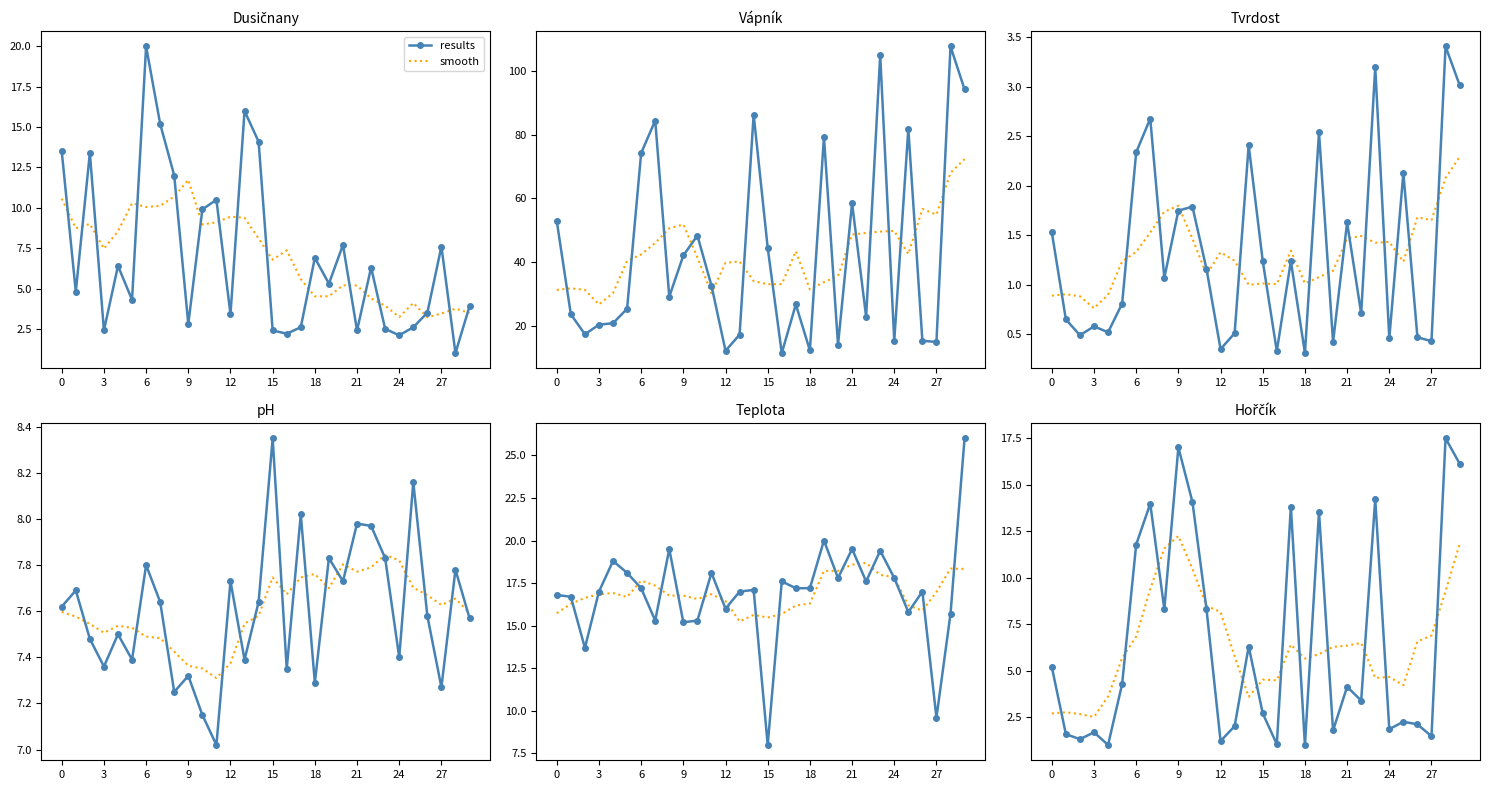

What is the spread (max minus min) of values at 29?

4.3